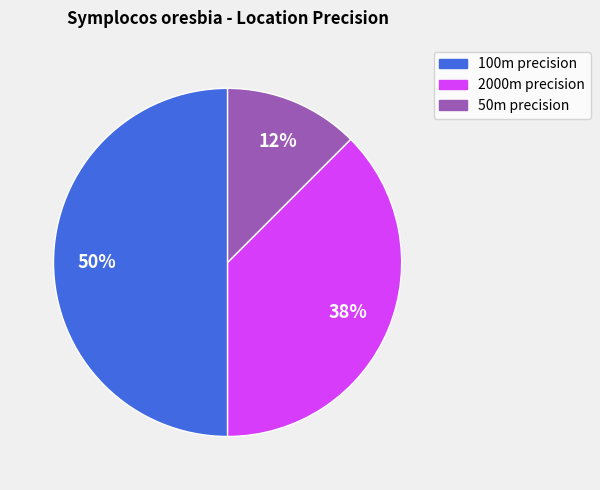

To the nearest percent, what is the average slice percentage?

33%